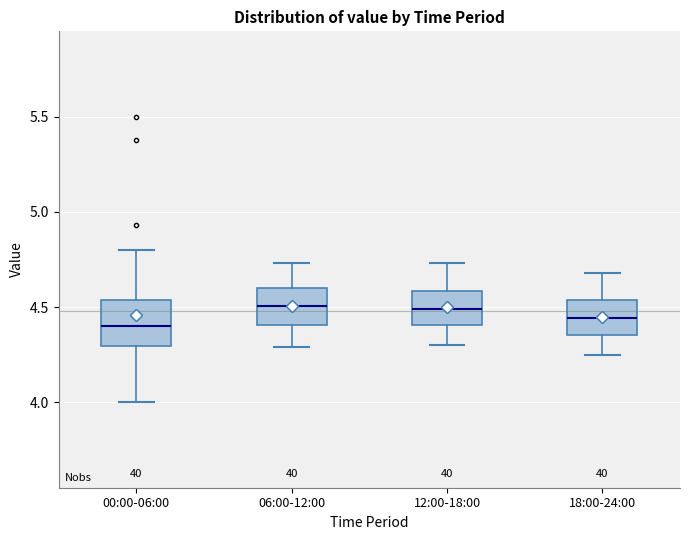

Reading left to right, transcribe this box plot: for each box, give where its median line is, the range the box spans, and where its two whiskers end, as read against the y-axis. The values are not printed on the chart, so give them approximately, as read against the axis.

00:00-06:00: median 4.40, box 4.30 to 4.55, whiskers 4.00 to 4.80
06:00-12:00: median 4.50, box 4.40 to 4.60, whiskers 4.30 to 4.75
12:00-18:00: median 4.50, box 4.40 to 4.60, whiskers 4.30 to 4.75
18:00-24:00: median 4.45, box 4.35 to 4.55, whiskers 4.25 to 4.70